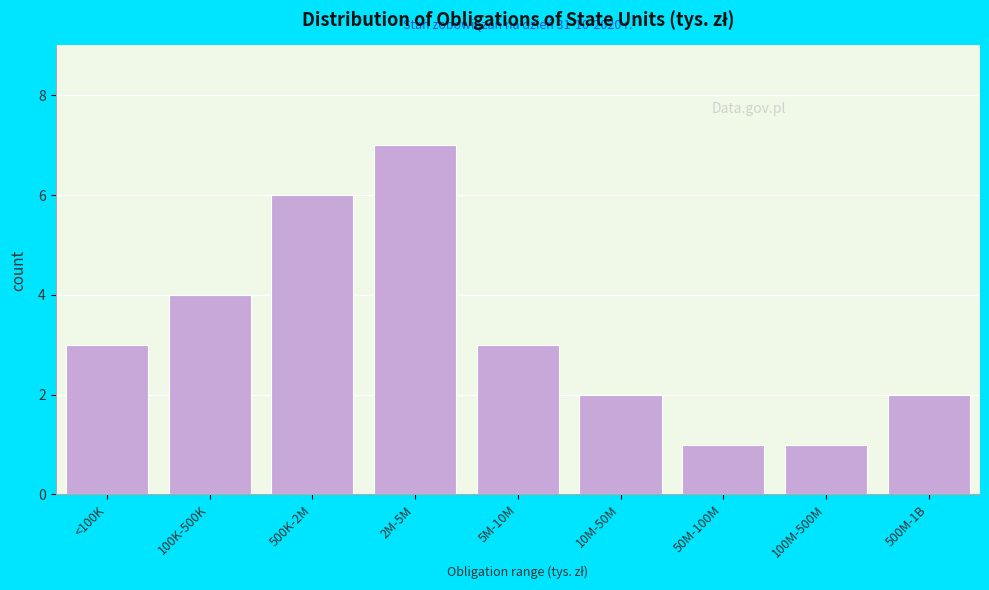

Reading left to right, what are all the values shown in this chart?

3	4	6	7	3	2	1	1	2